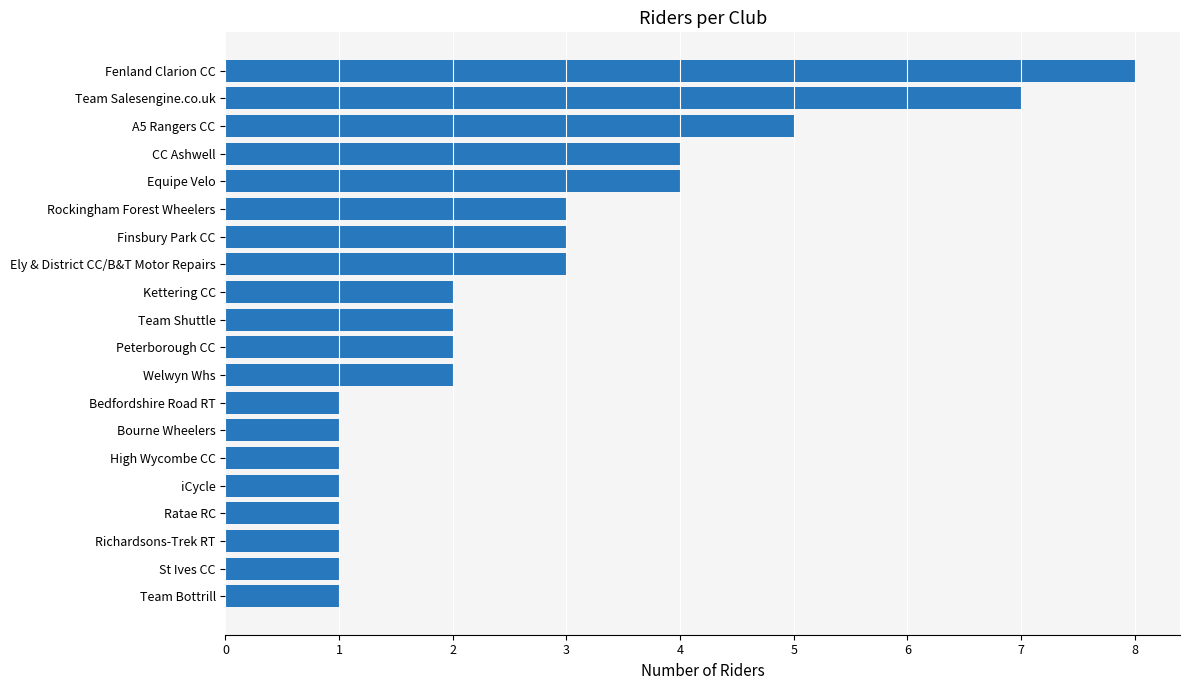

Reading bottom to top, what are all the values shown in this chart?

Team Bottrill=1	St Ives CC=1	Richardsons-Trek RT=1	Ratae RC=1	iCycle=1	High Wycombe CC=1	Bourne Wheelers=1	Bedfordshire Road RT=1	Welwyn Whs=2	Peterborough CC=2	Team Shuttle=2	Kettering CC=2	Ely & District CC/B&T Motor Repairs=3	Finsbury Park CC=3	Rockingham Forest Wheelers=3	Equipe Velo=4	CC Ashwell=4	A5 Rangers CC=5	Team Salesengine.co.uk=7	Fenland Clarion CC=8